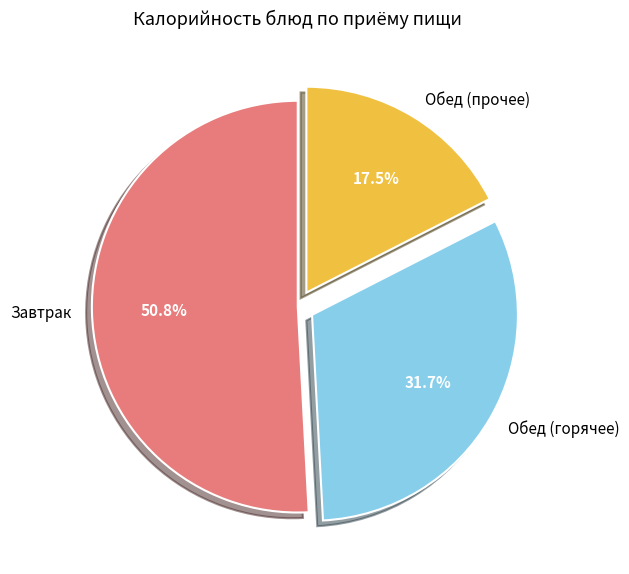

To the nearest percent, what is the average slice percentage?

33%